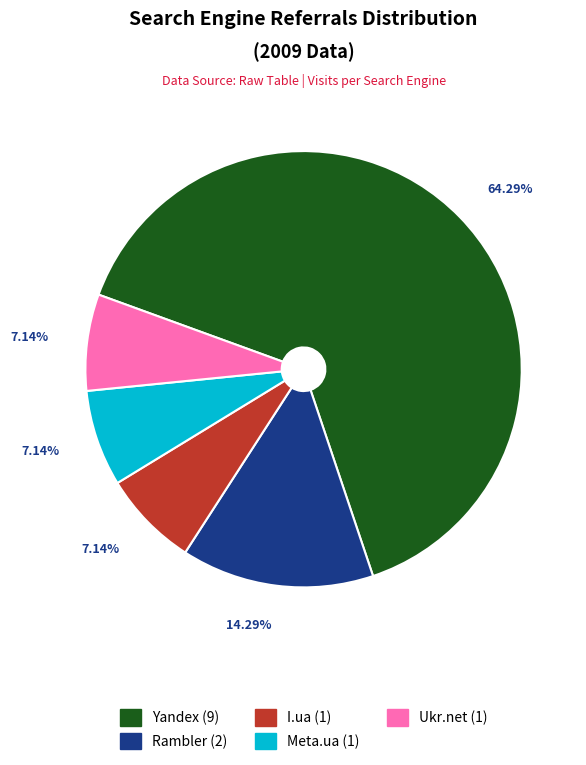

Which has a higher value, Yandex (9) or Meta.ua (1)?

Yandex (9)